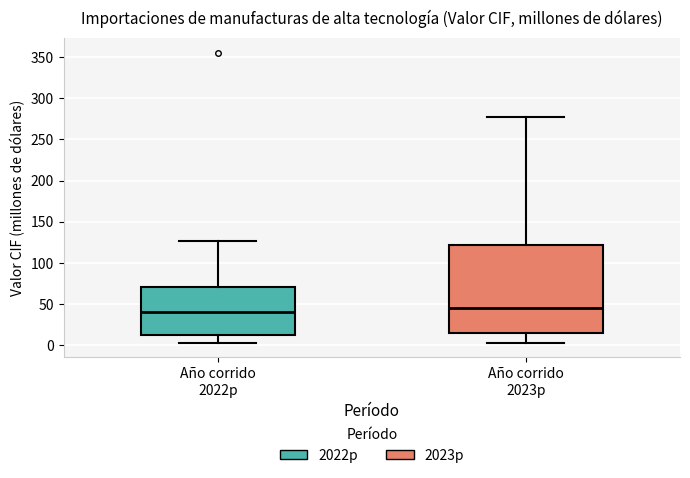

Reading left to right, transcribe this box plot: for each box, give where its median line is, the range the box spans, and where its two whiskers end, as read against the y-axis. The values are not printed on the chart, so give them approximately, as read against the axis.

Año corrido 2022p: median 40, box 10 to 70, whiskers 5 to 125
Año corrido 2023p: median 45, box 15 to 120, whiskers 5 to 275